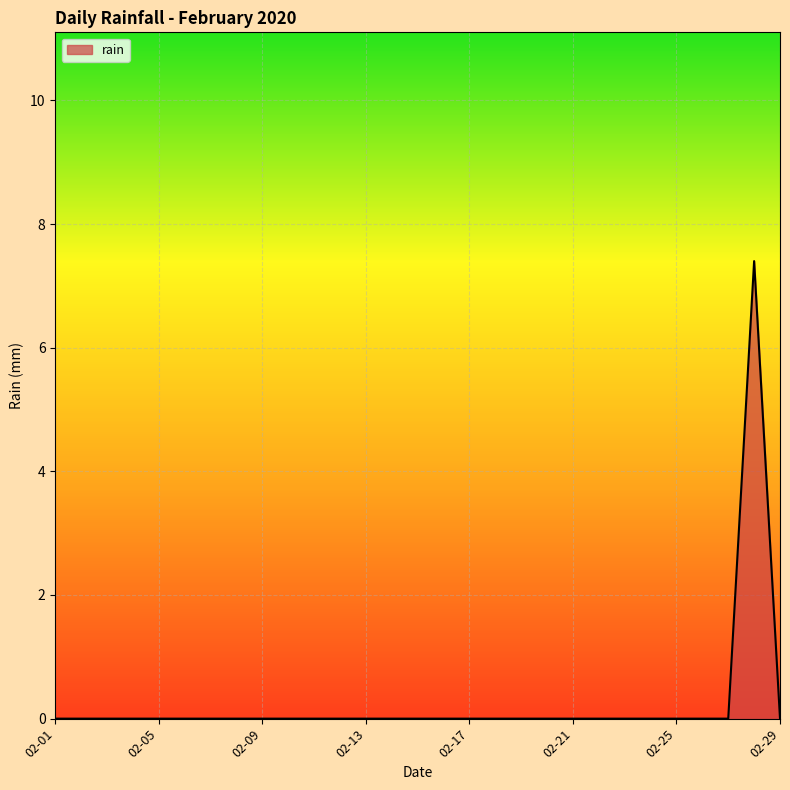

What is the sum of all values?

7.4